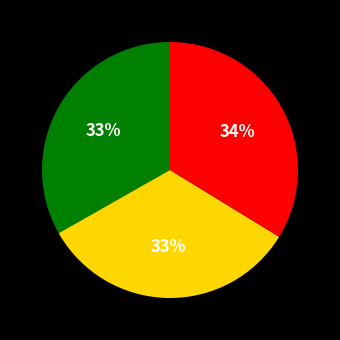

To the nearest percent, what is the difference between the largest and smallest slice percentages?

1%